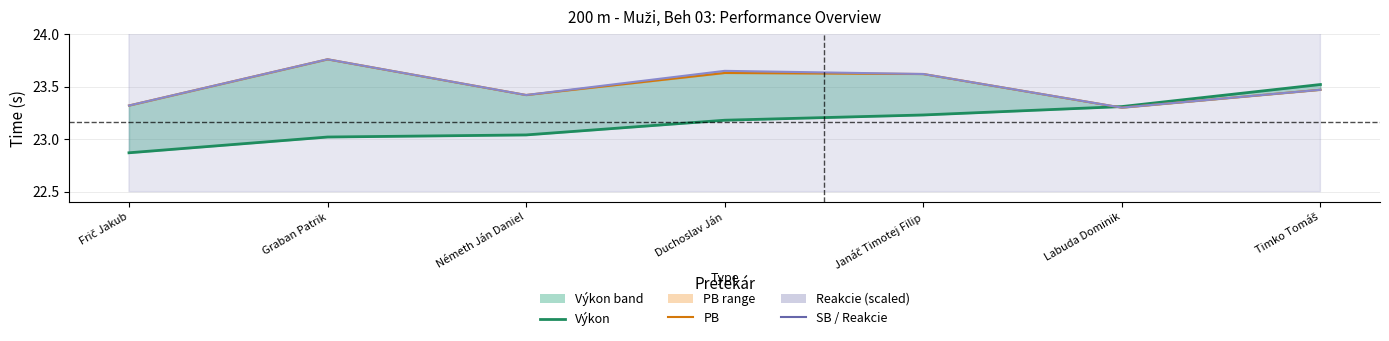

Reading right to left, transcribe all the data shown in this chart.

Výkon: 23.5	23.3	23.2	23.2	23.0	23.0	22.9
PB: 23.5	23.3	23.6	23.6	23.4	23.8	23.3
SB: 23.5	23.3	23.6	23.6	23.4	23.8	23.3
Reakcie (scaled line): 38.8	37.9	40.3	44.8	42.6	38.7	42.2